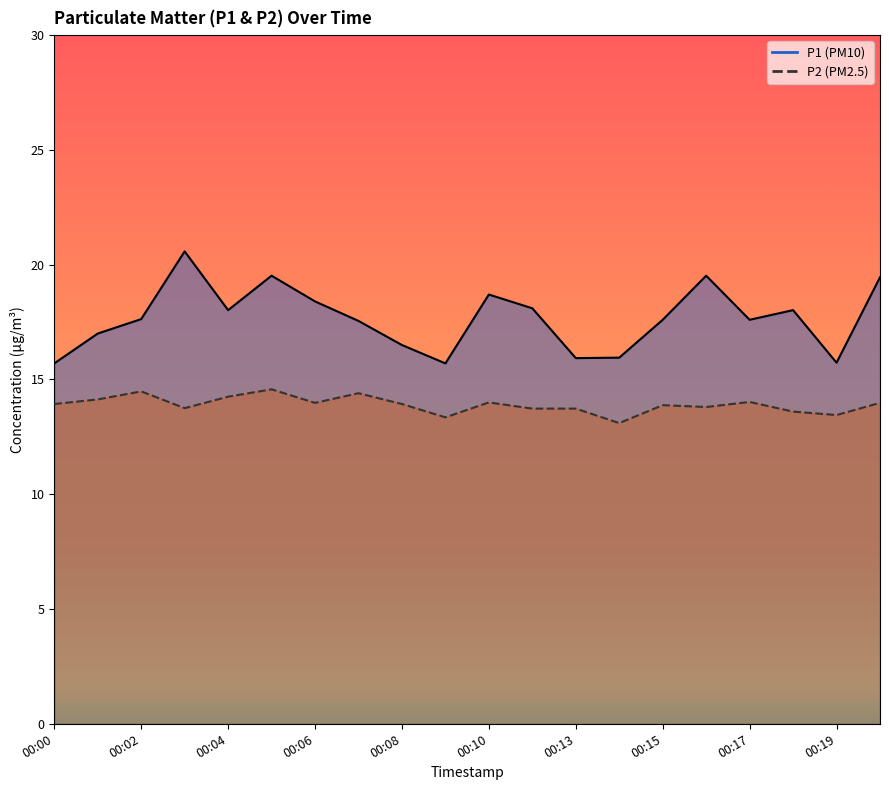

What is the sum of the P2 values at 00:06 and 00:02?

28.5